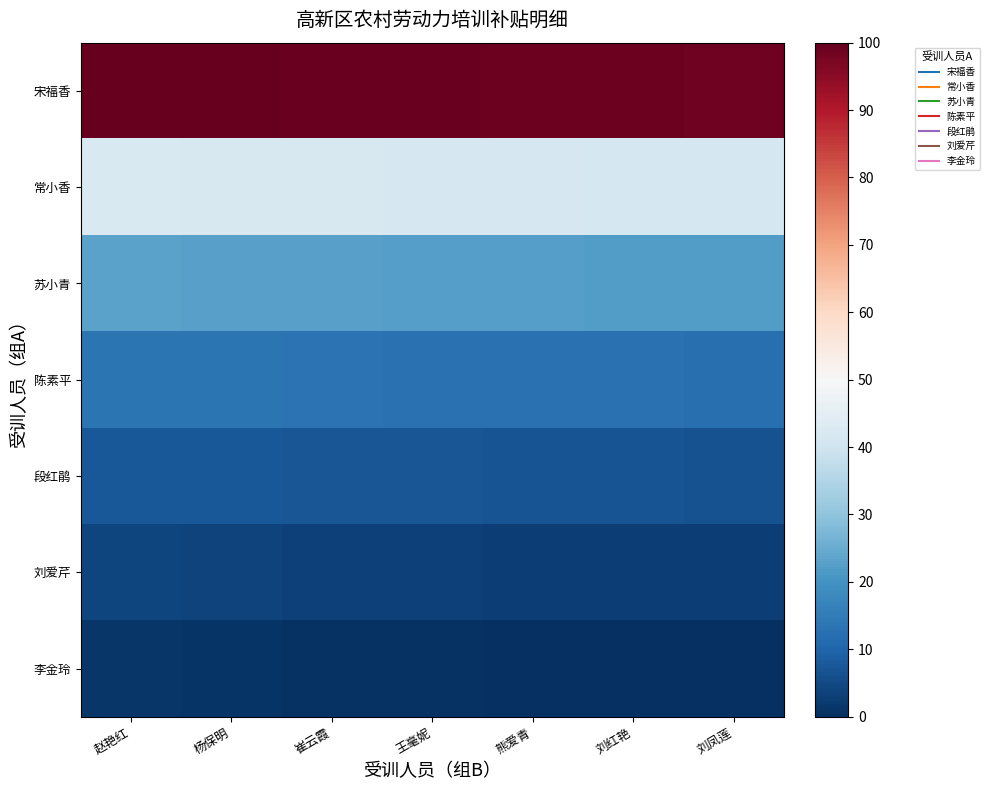

Count the number of categories in the chart.

7